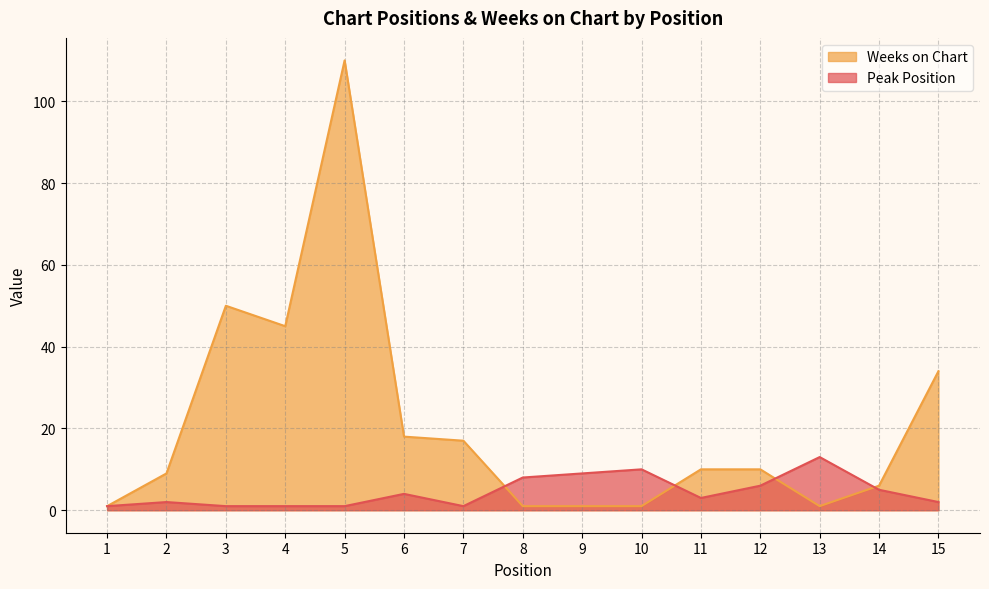

How many times do Peak Position and Weeks on Chart cross each other?

4